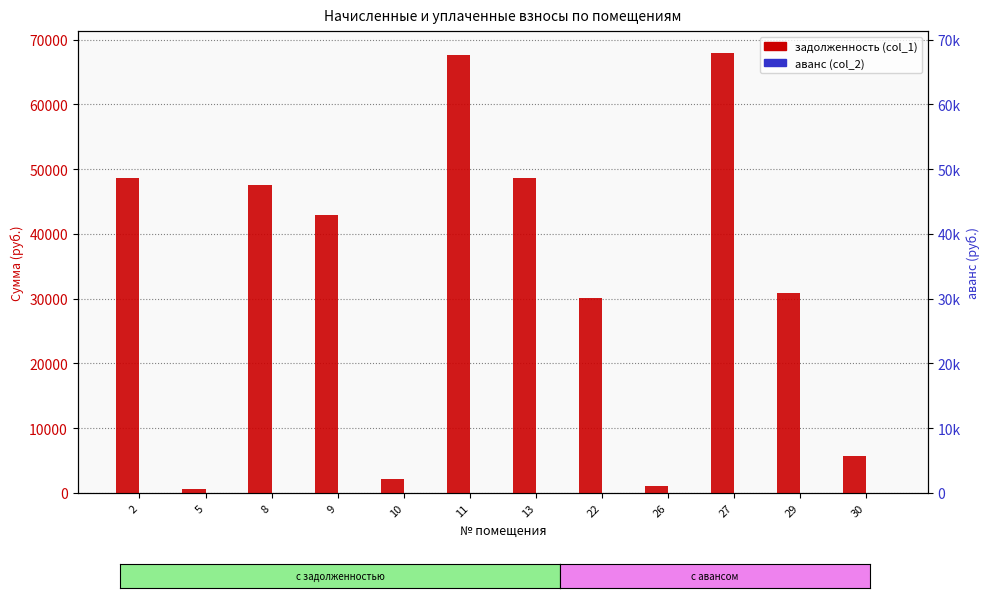

Rank the series by their maximum value, from lowest to highest.

аванс (col_2), задолженность (col_1)